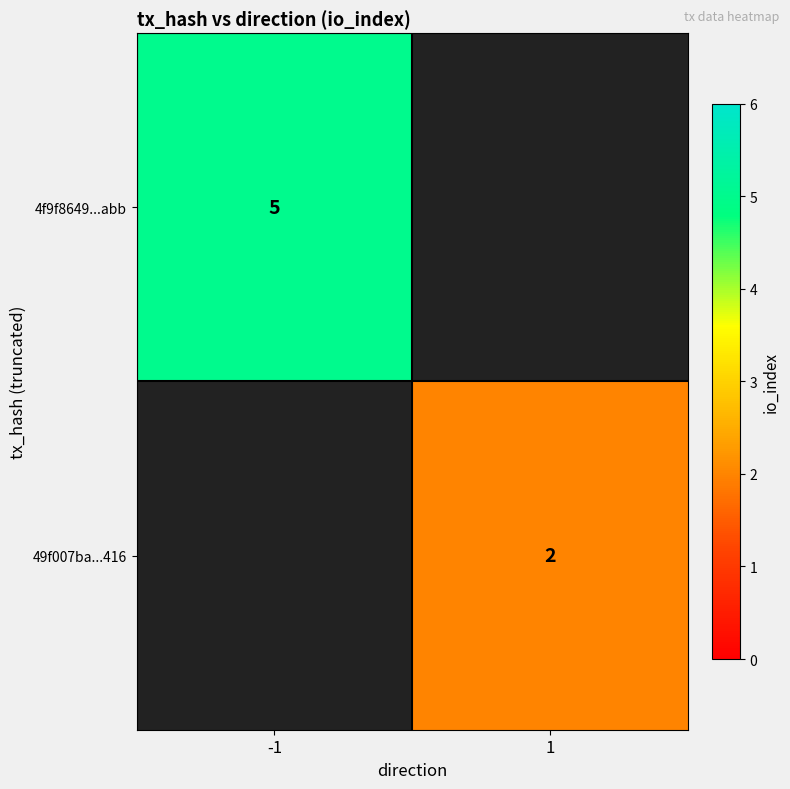

At which category does the chart reach its peak across all series?

-1